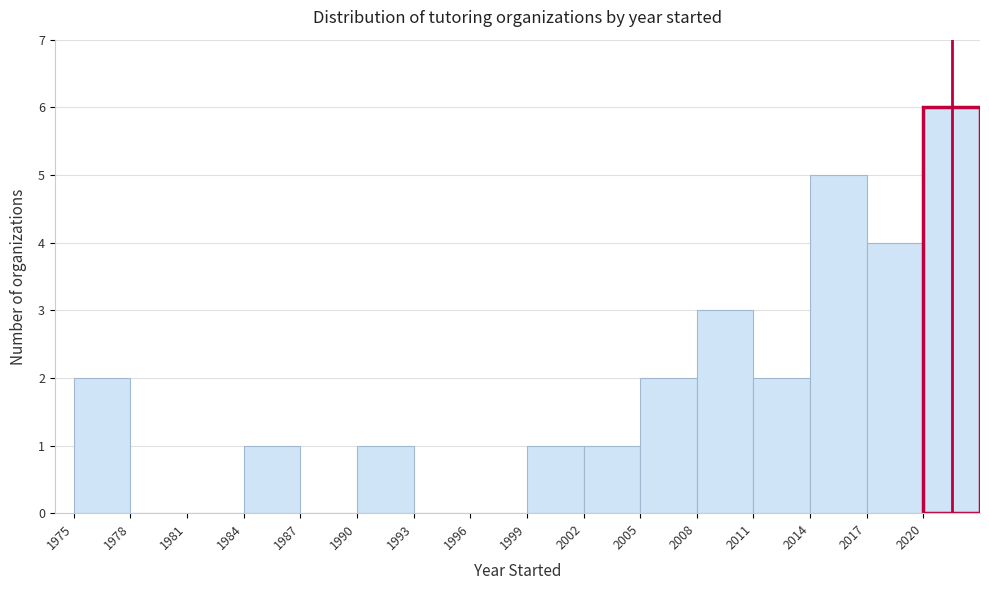

Reading left to right, list every bar in this chart as the range it spans on the x-axis followed by its height. The values are not printed on the chart, so give them approximately, as read against the axis.

1975 to 1978: 2
1978 to 1981: 0
1981 to 1984: 0
1984 to 1987: 1
1987 to 1990: 0
1990 to 1993: 1
1993 to 1996: 0
1996 to 1999: 0
1999 to 2002: 1
2002 to 2005: 1
2005 to 2008: 2
2008 to 2011: 3
2011 to 2014: 2
2014 to 2017: 5
2017 to 2020: 4
2020 to 2023: 6